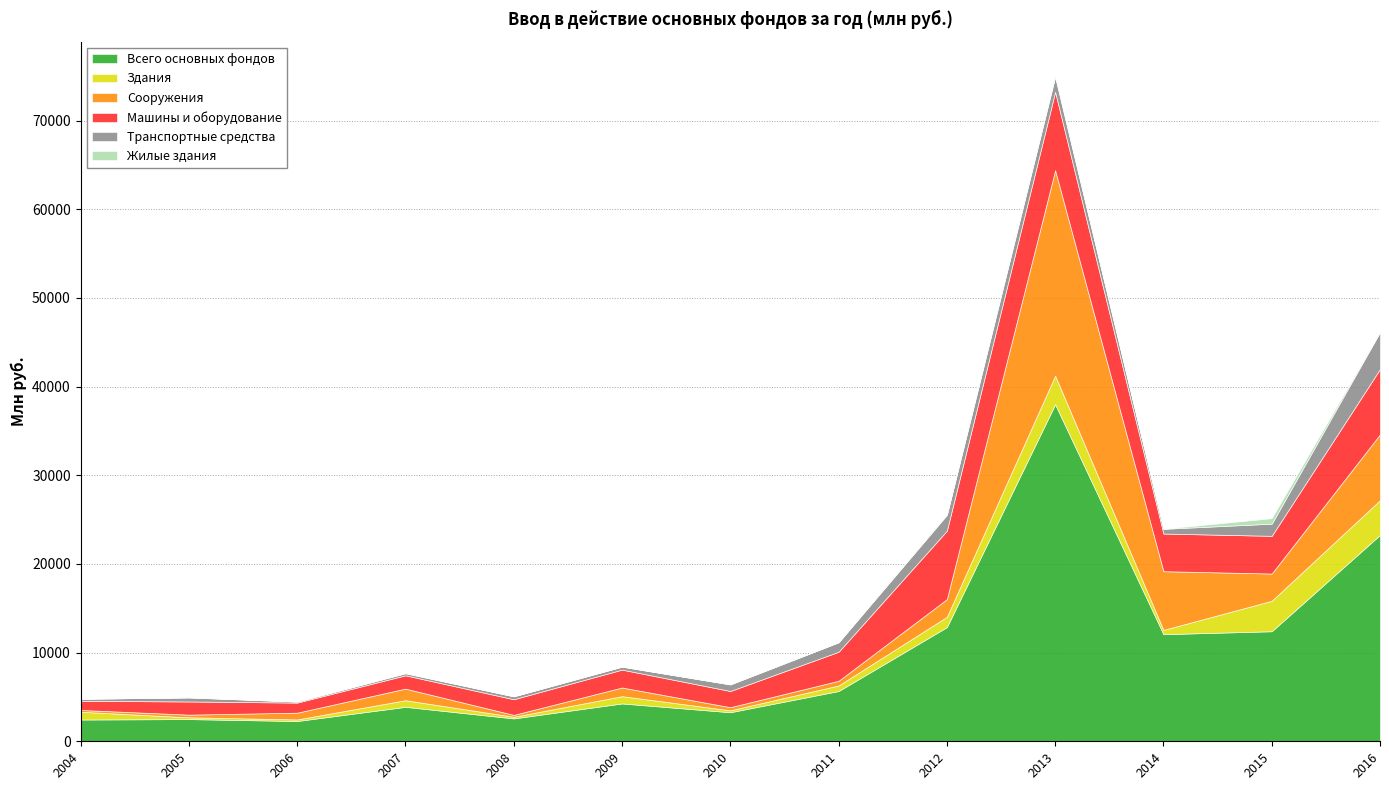

What are all the series names shown in the legend?

Всего основных фондов, Здания, Сооружения, Машины и оборудование, Транспортные средства, Жилые здания